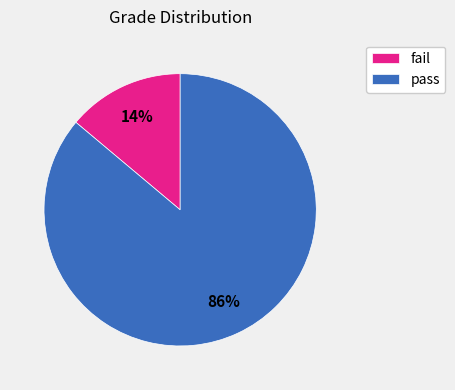

To the nearest percent, what portion does fail represent?

14%